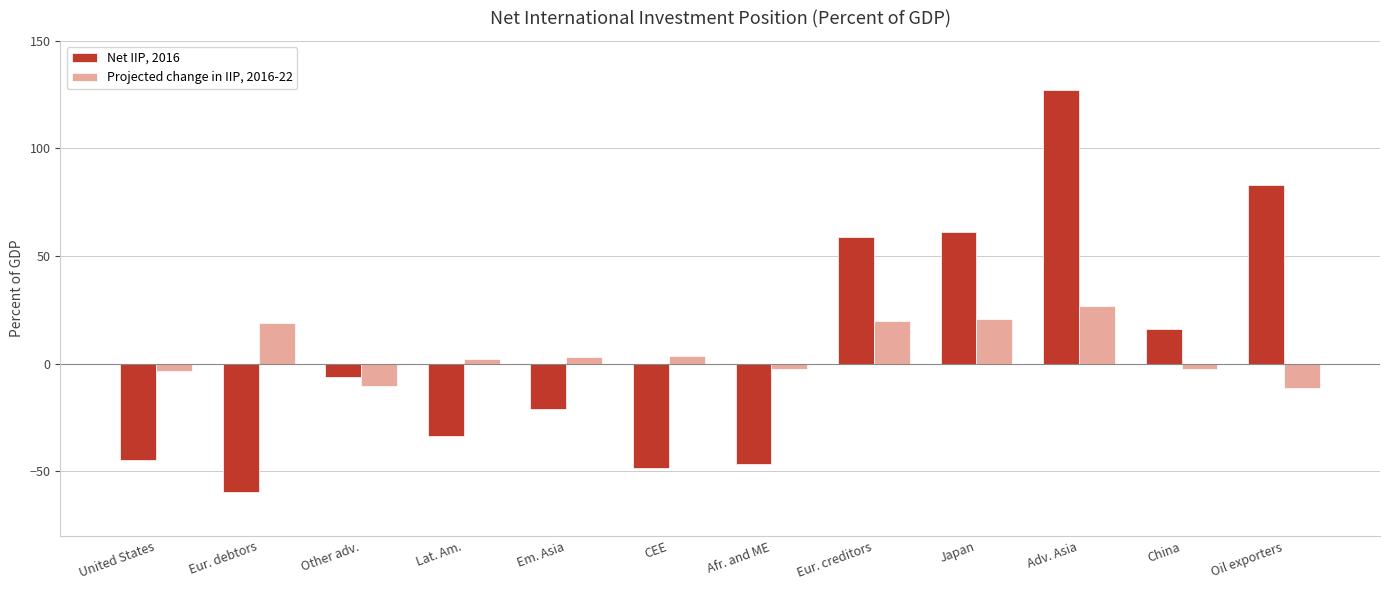

The value of Net IIP, 2016 at Adv. Asia is 127.2. True or false?

True